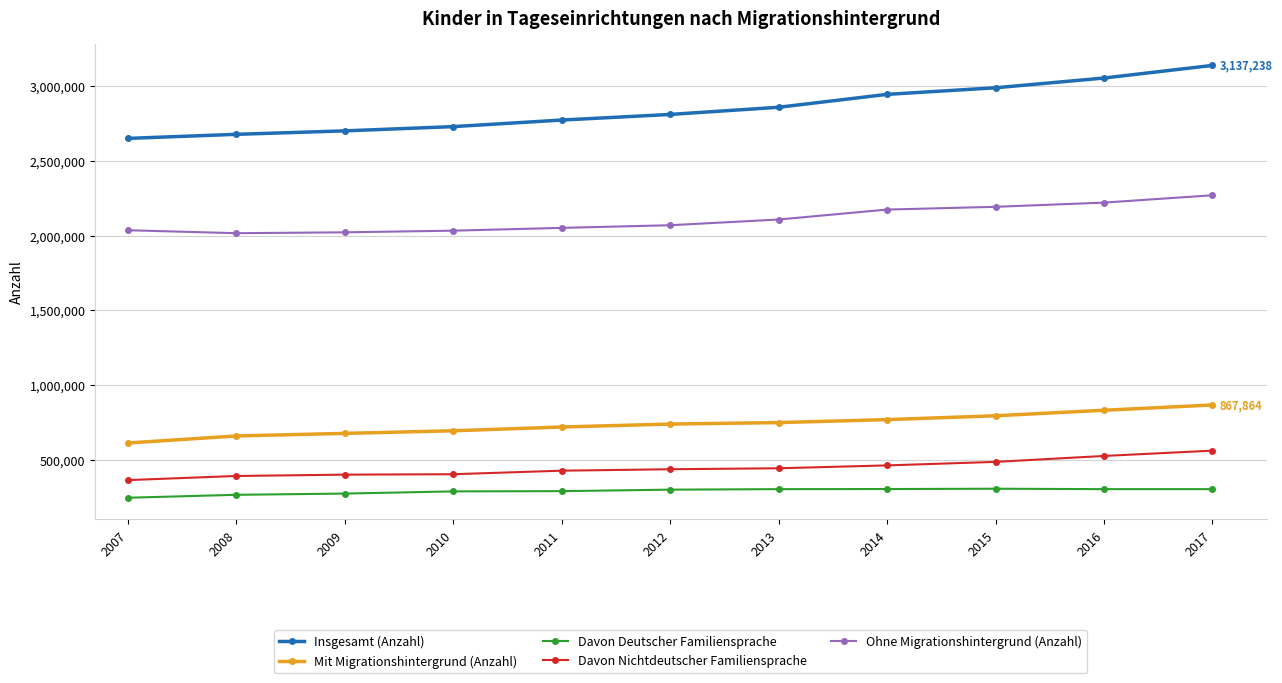

The Ohne Migrationshintergrund (Anzahl) series shows 2069183 at 2012. True or false?

True